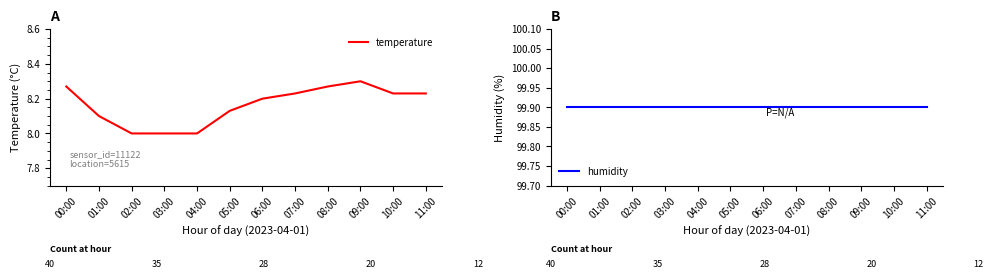

What are all the series names shown in the legend?

temperature, humidity